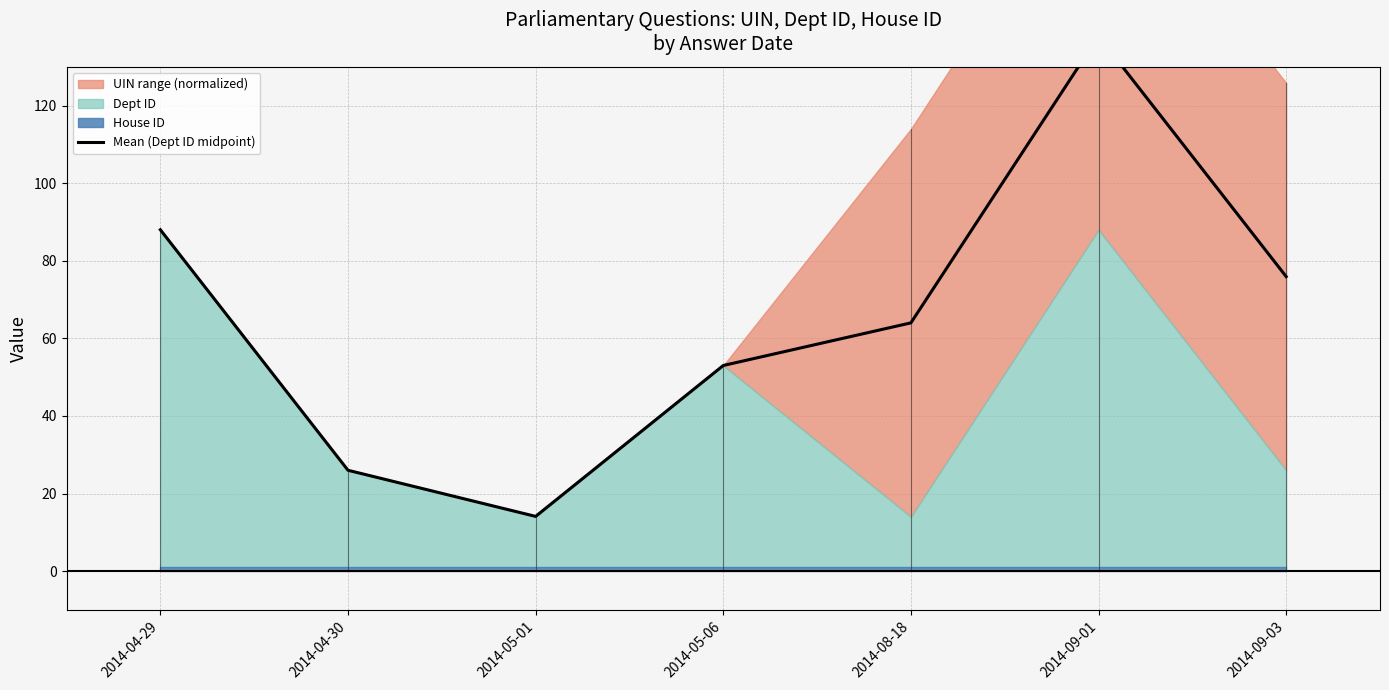

Does the chart have visible grid lines?

Yes